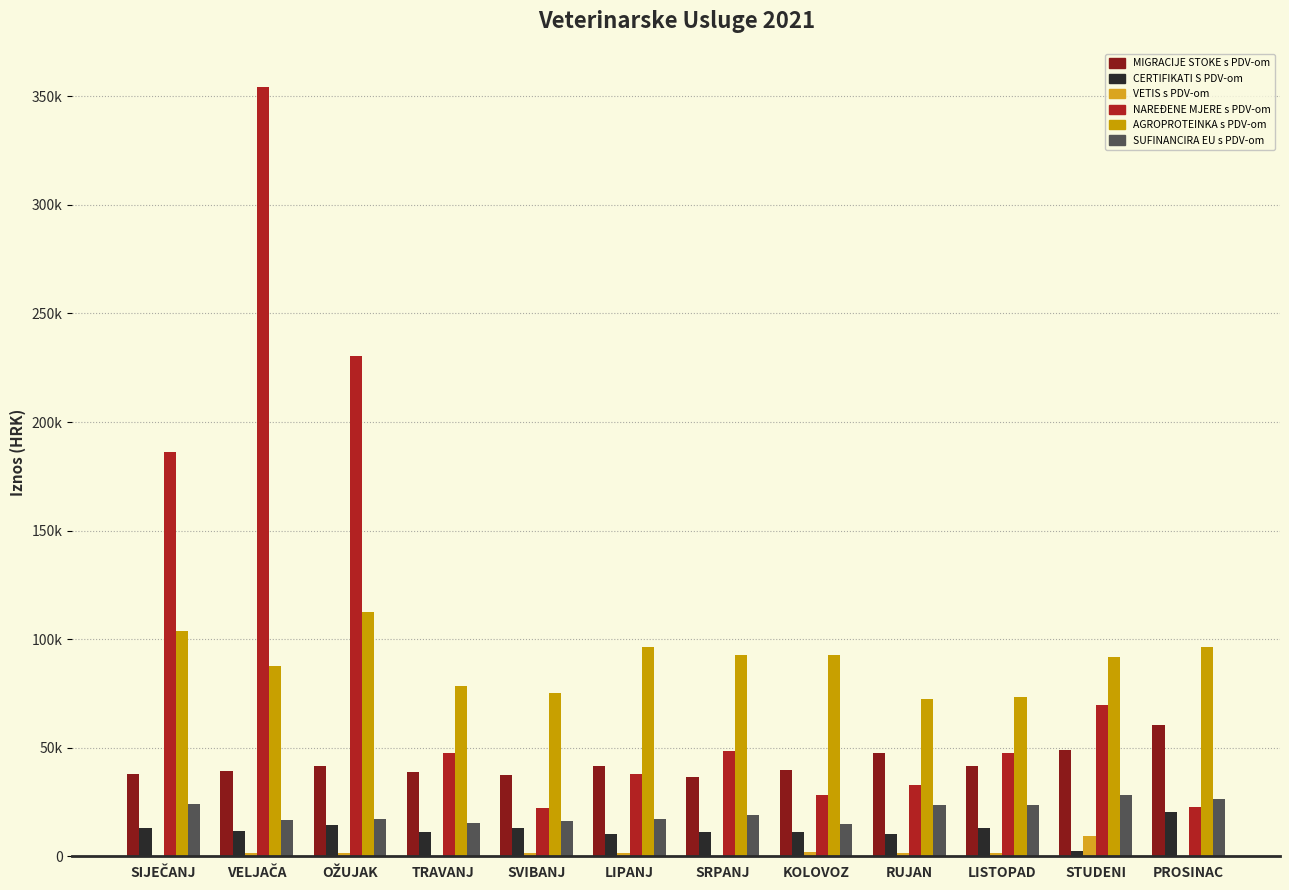

At which category does the chart reach its minimum across all series?

SIJEČANJ